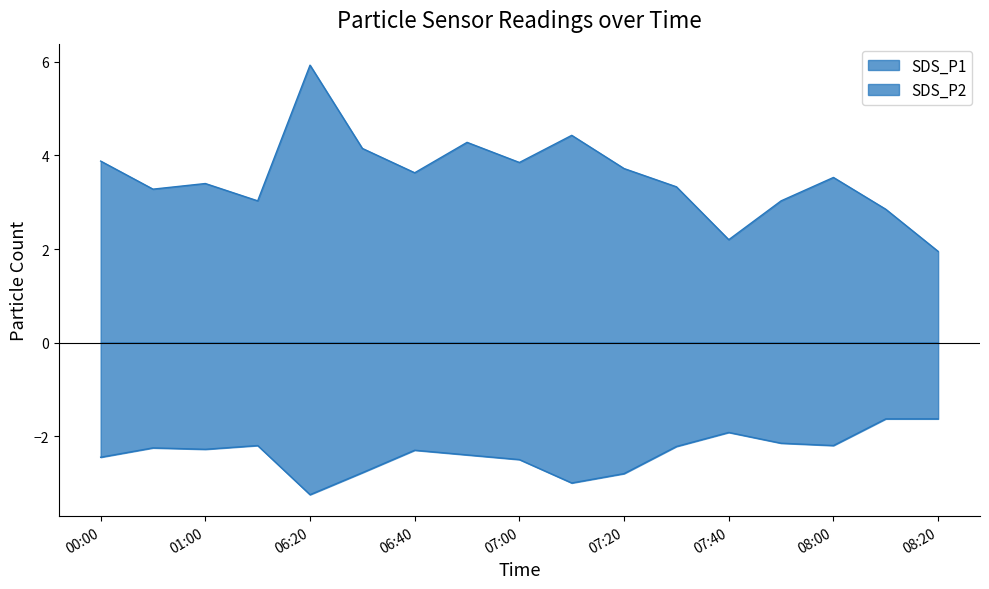

In SDS_P2, how many points are higher than both neighbors (excluding endpoints)?

4